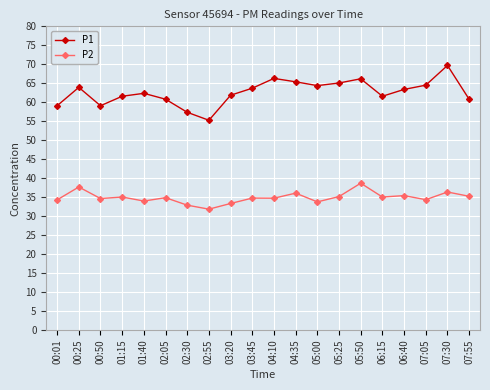

True or false: P2 and P1 intersect in this chart.

False